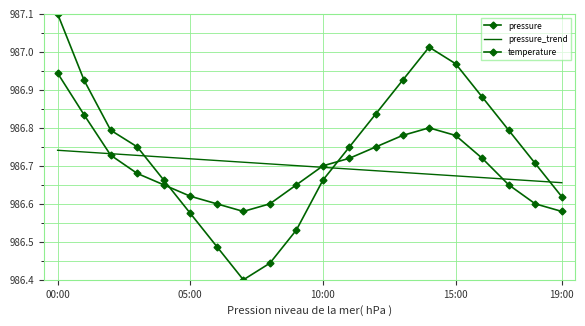

Where is the first local minimum for pressure?

7